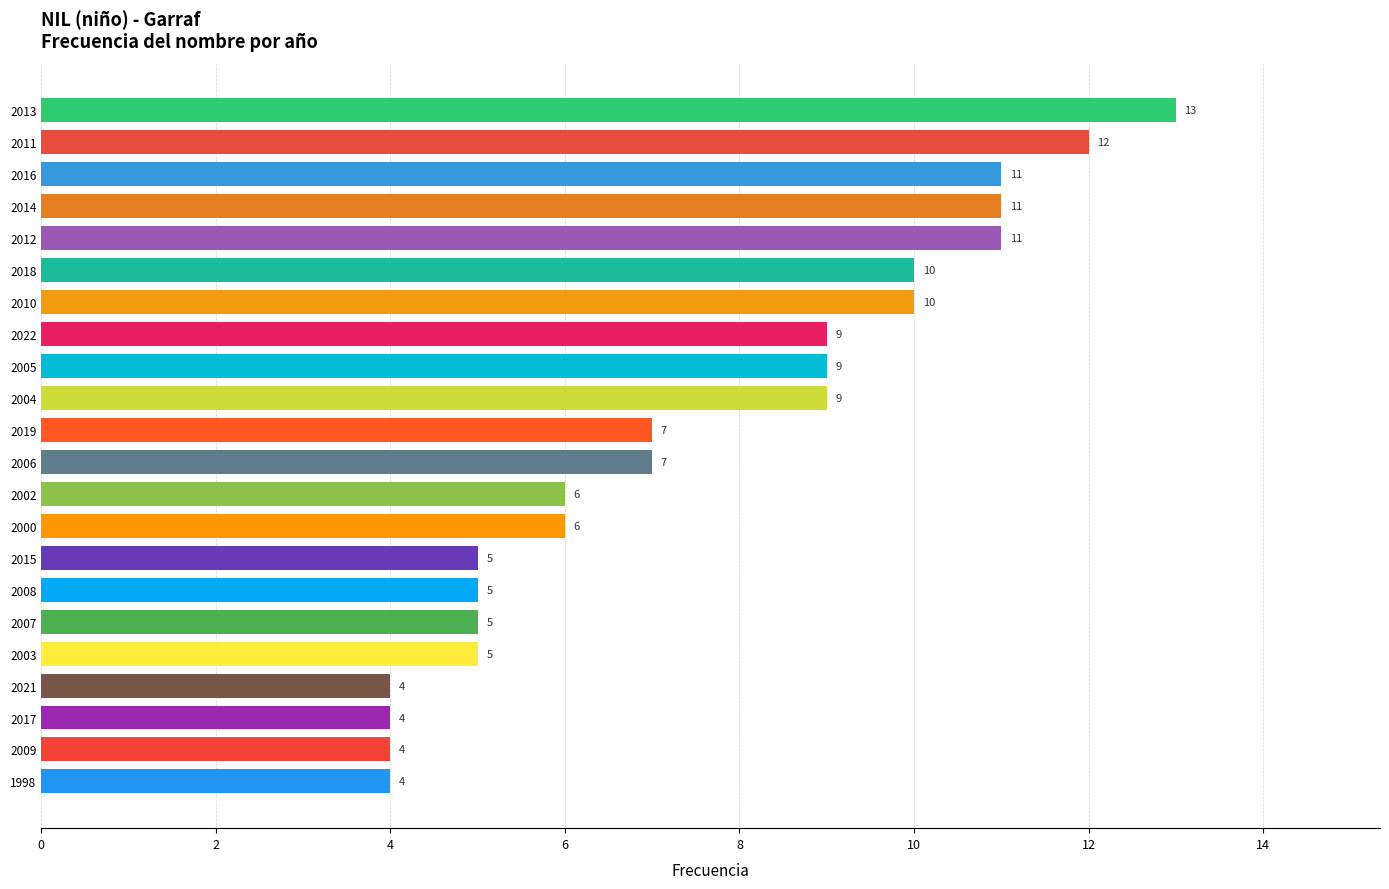

What is the minimum value shown in the chart?

4